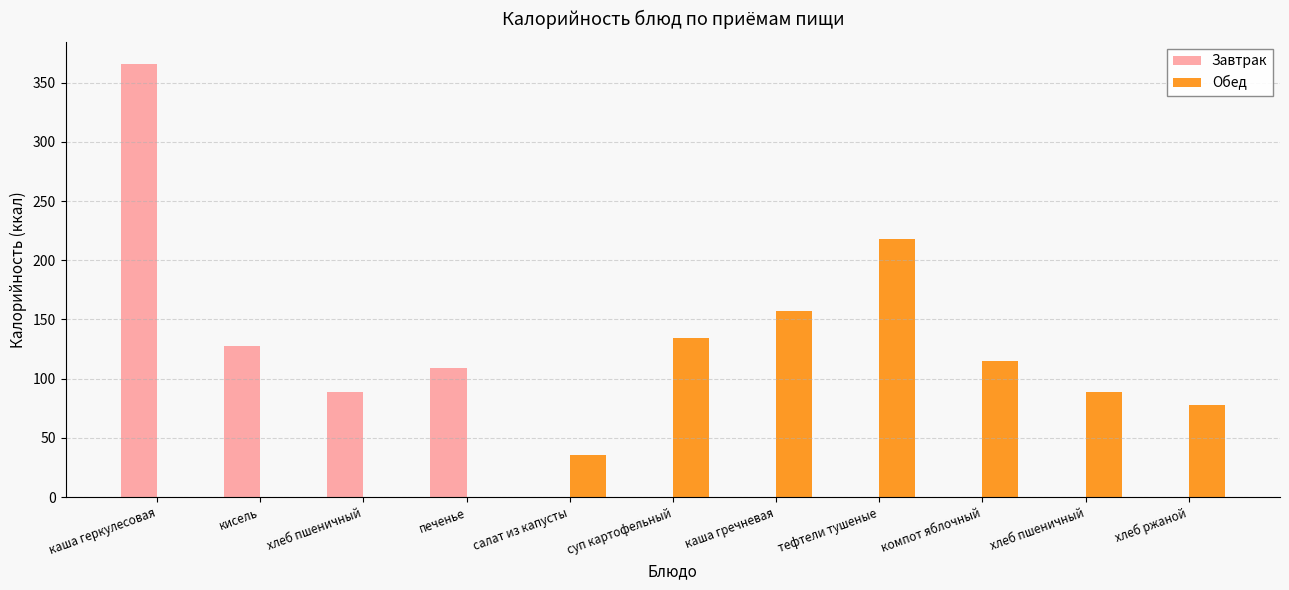

How many series are shown in this chart?

2